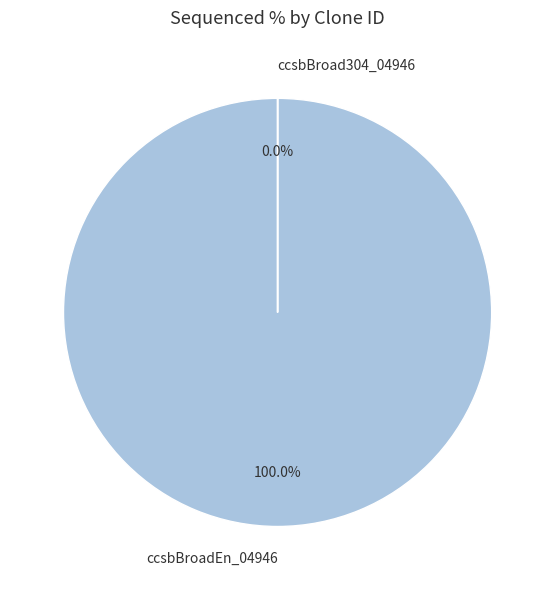

To the nearest percent, what is the combined percentage of ccsbBroad304_04946 and ccsbBroadEn_04946?

100%